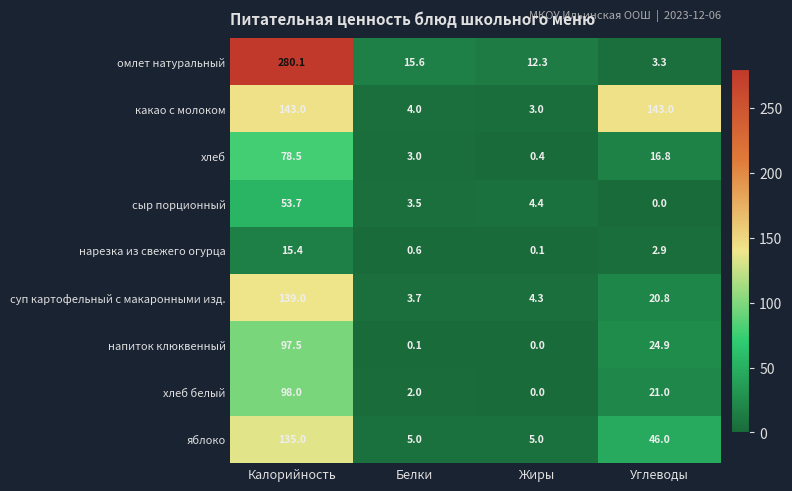

Which series has the largest total across all categories?

омлет натуральный